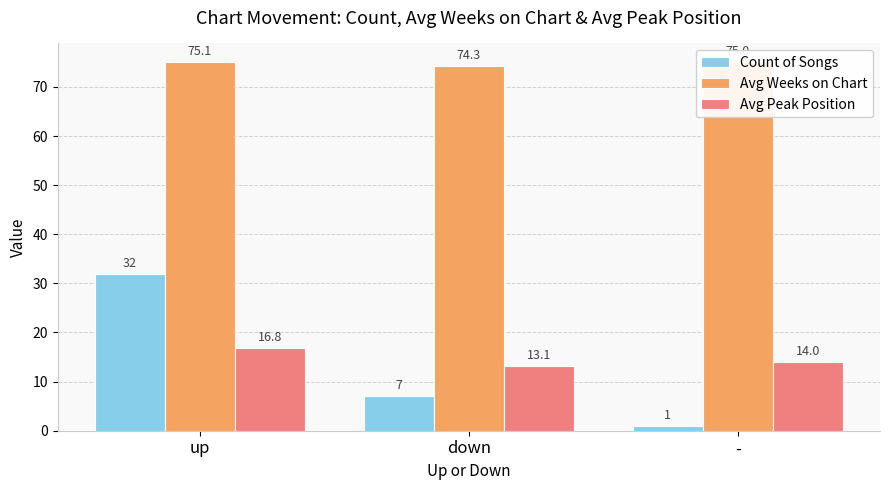

What are all the series names shown in the legend?

Count of Songs, Avg Weeks on Chart, Avg Peak Position